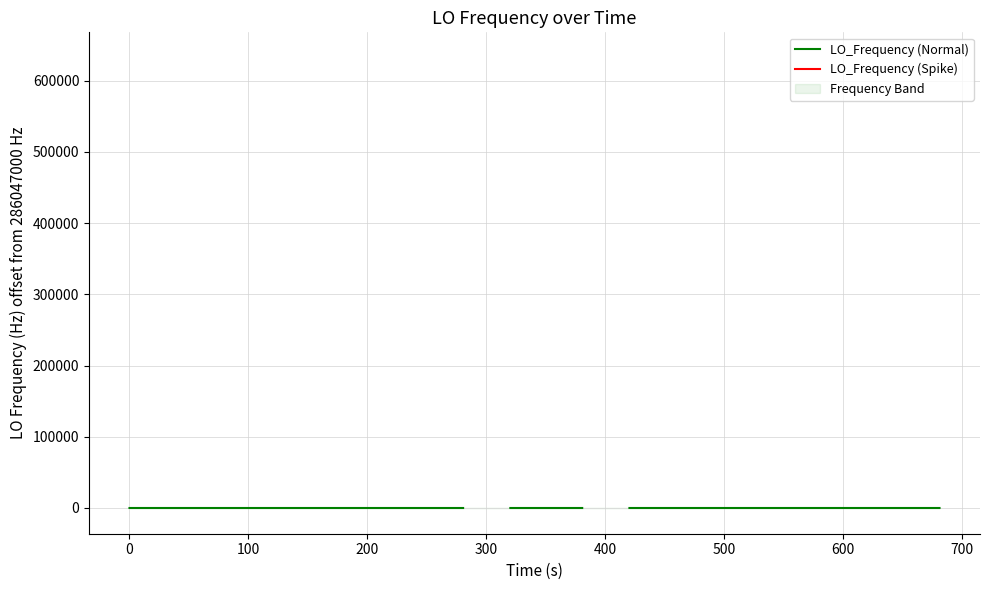

Is this an area chart (filled region under the line)?

No